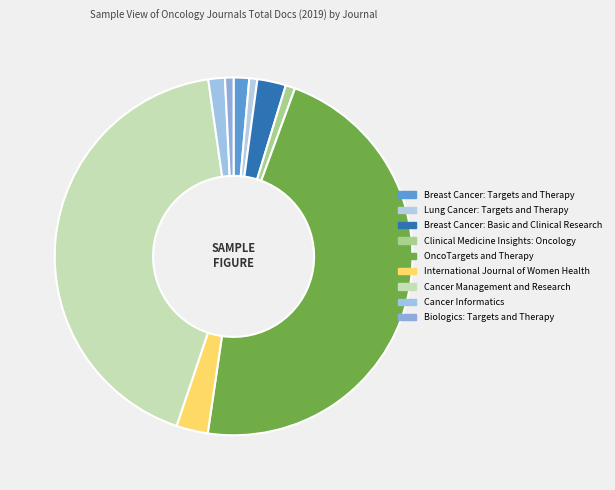

What is the total percentage of Lung Cancer: Targets and Therapy and Cancer Informatics?

2.2%